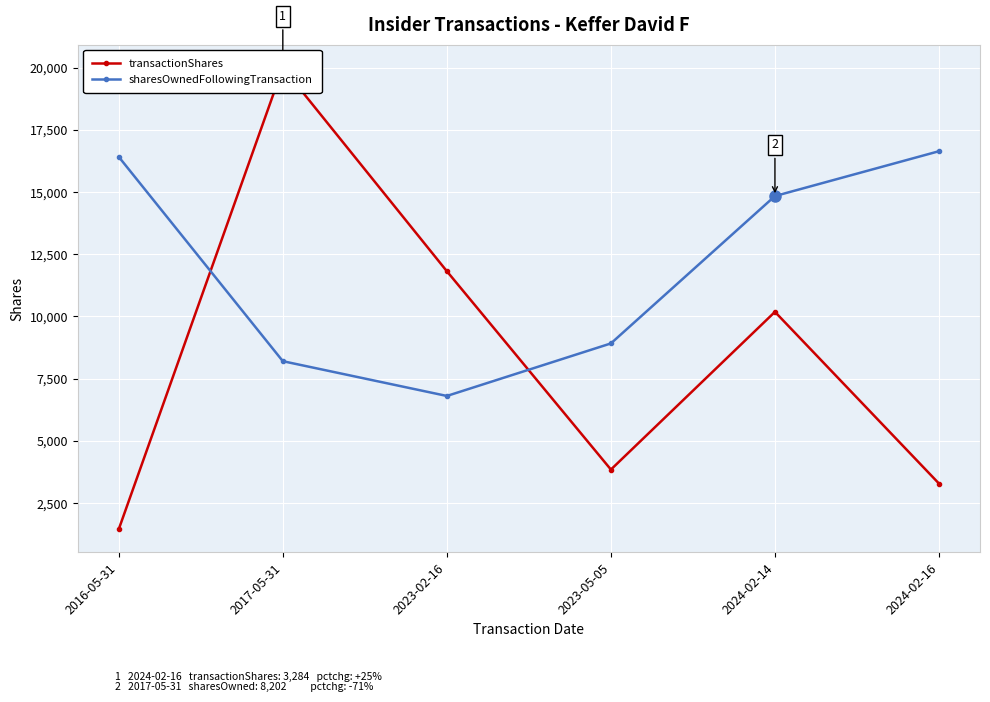

Reading left to right, transcribe all the data shown in this chart.

transactionShares: 2016-05-31=1453	2017-05-31=20000	2023-02-16=11817	2023-05-05=3847	2024-02-14=10184	2024-02-16=3284
sharesOwnedFollowingTransaction: 2016-05-31=16412	2017-05-31=8202	2023-02-16=6805	2023-05-05=8916	2024-02-14=14838	2024-02-16=16640